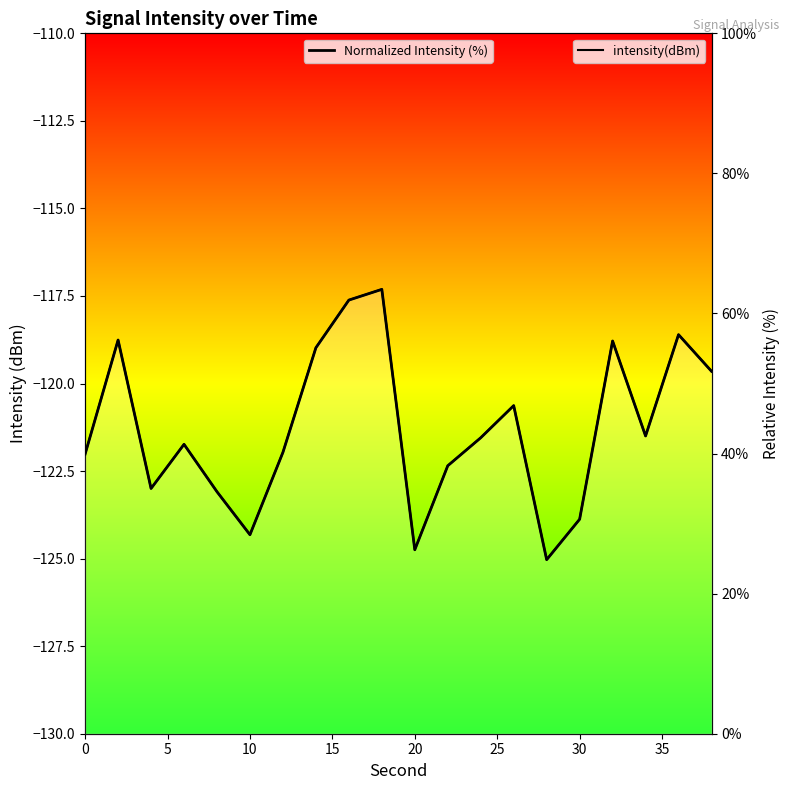

List the series in order of their peak value, highest first.

Normalized Intensity (%), intensity(dBm)